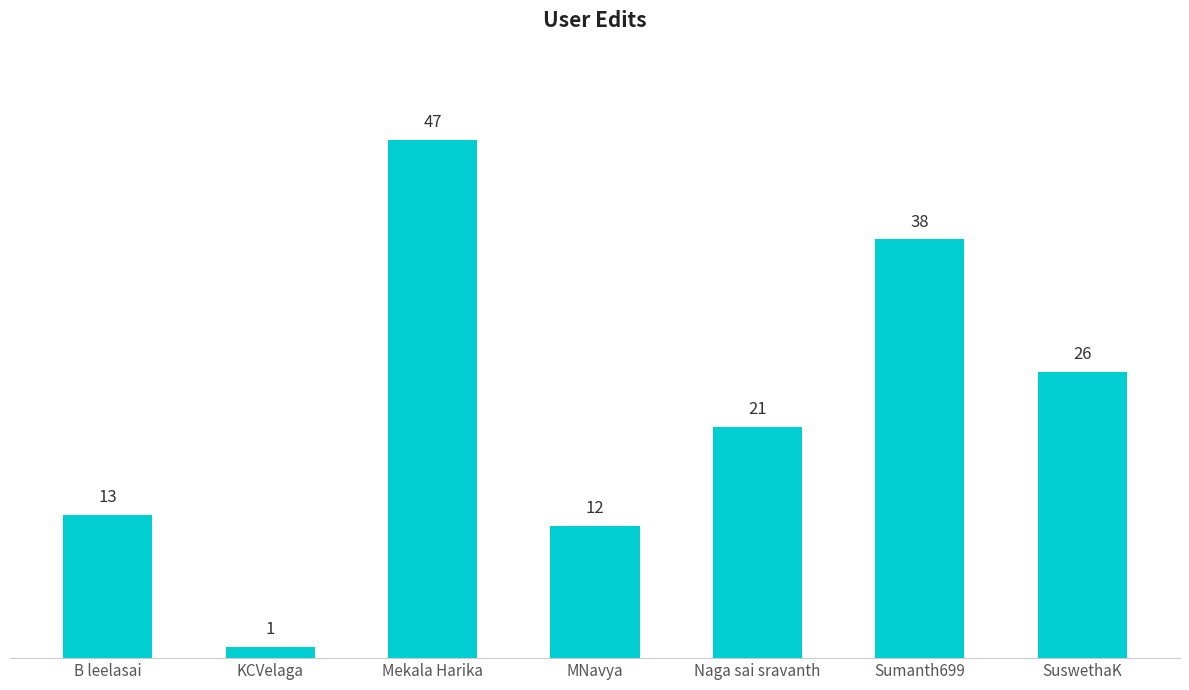

What position from the right is SuswethaK?

1